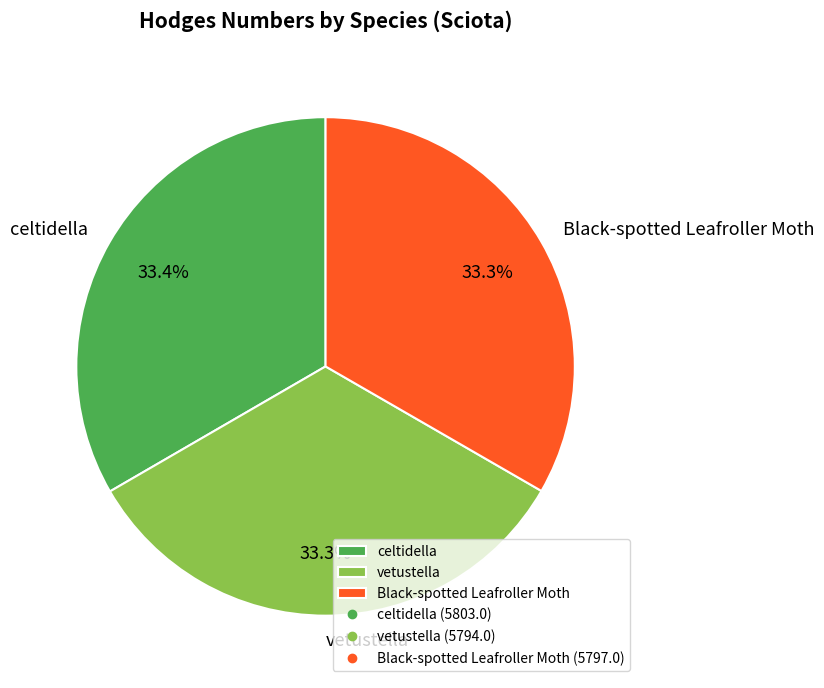

What percentage is NOT represented by Black-spotted Leafroller Moth?

66.7%